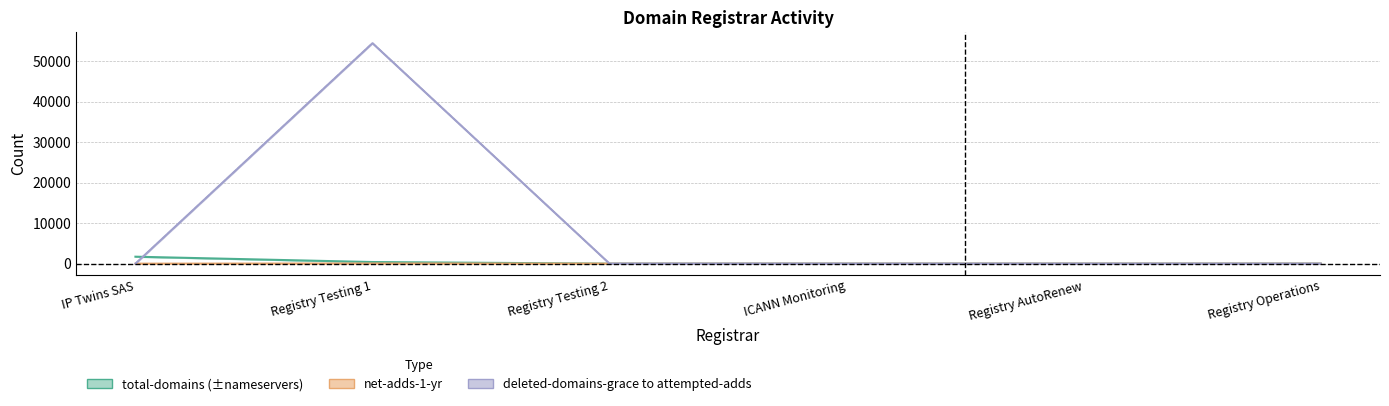

True or false: attempted-adds has more than 0 points higher than both neighbors.

True